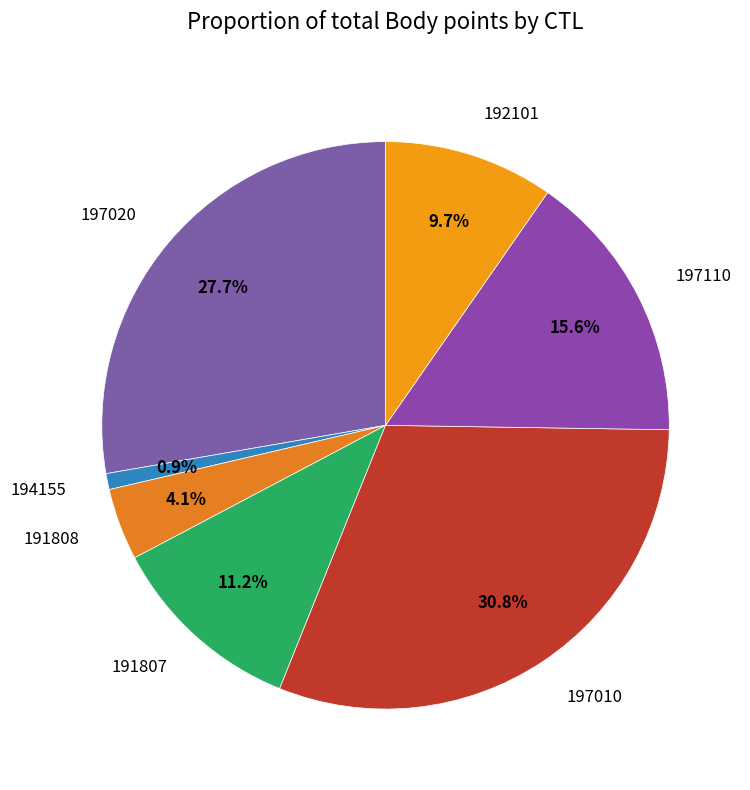

How much of the chart is everything except 197010?

69.2%